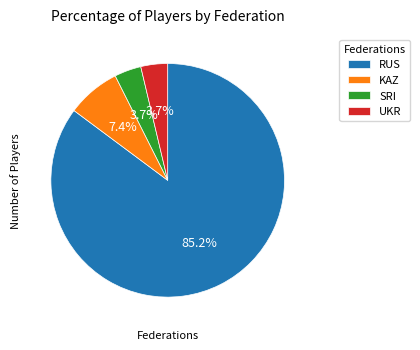

Which slice represents more than half of the pie?

RUS